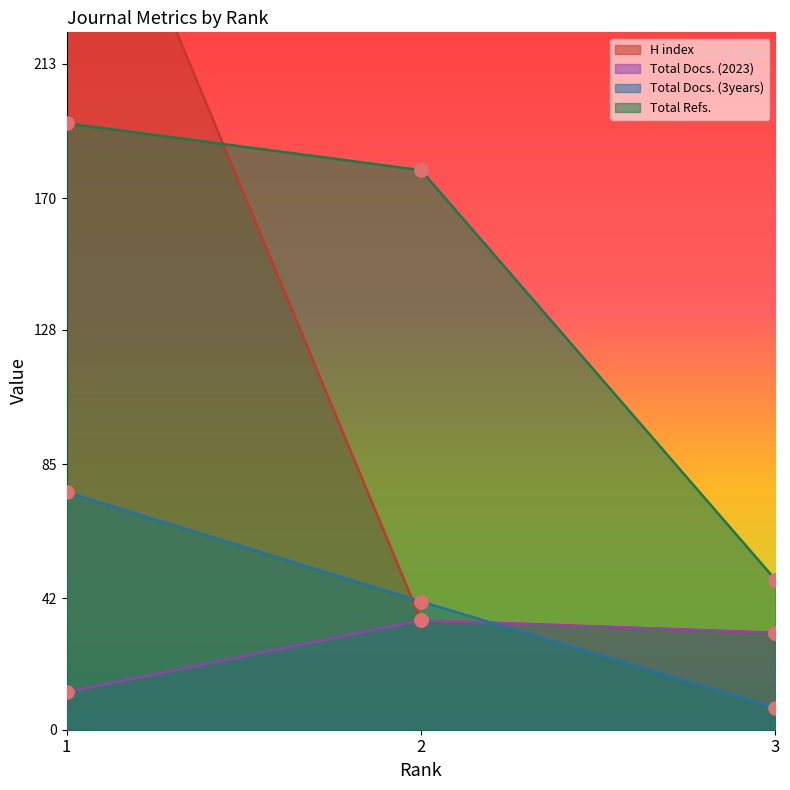

At which category is the sum across all series the highest?

1